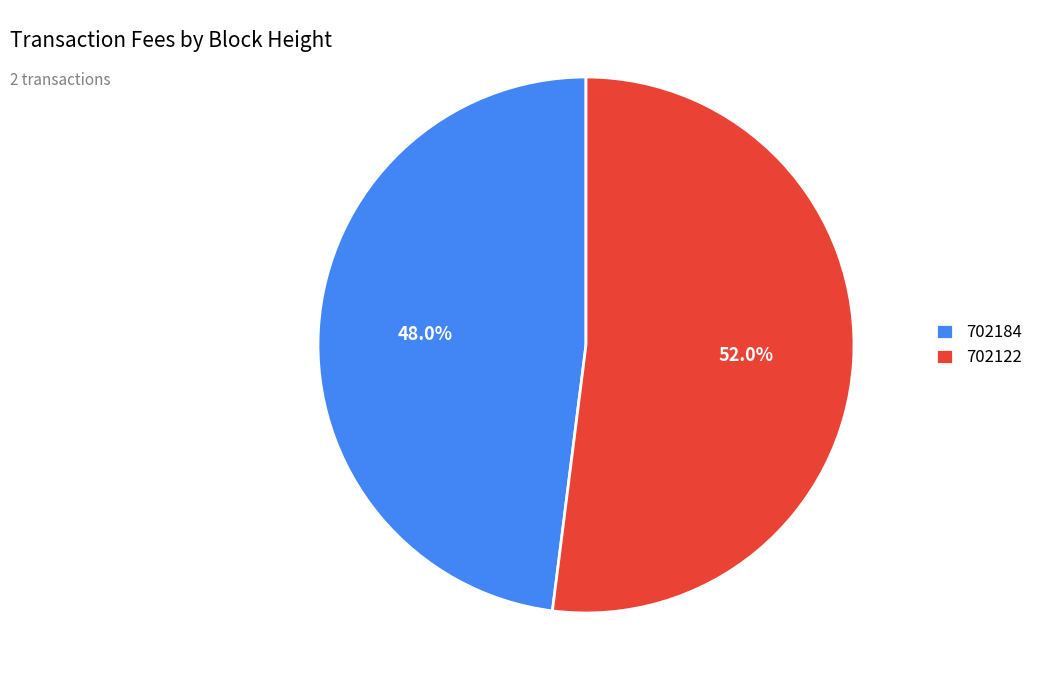

Combined, do 702184 and 702122 account for over 50%?

Yes